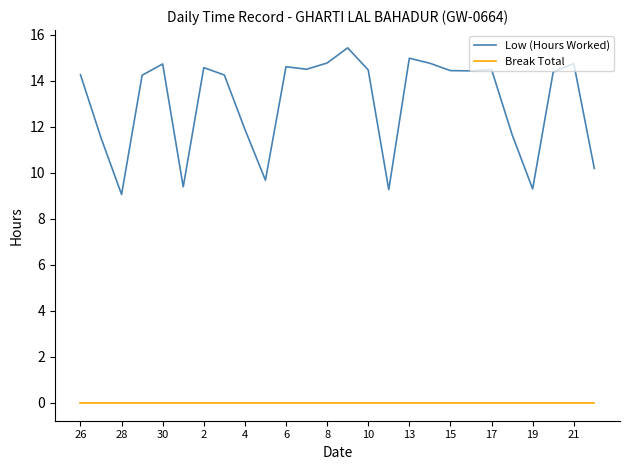

Which series has the largest range (max minus min)?

Low (Hours Worked)